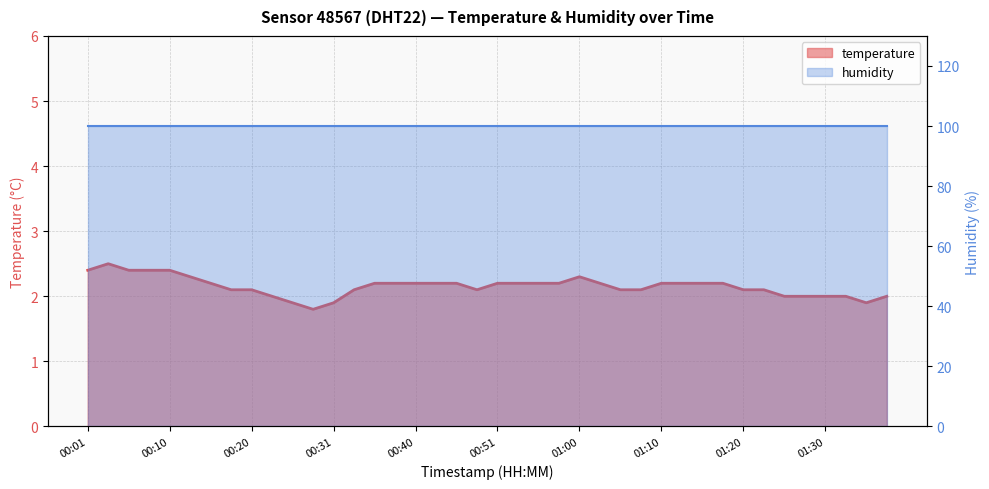

What is the change in value from 00:31 to 00:46?

+0.3